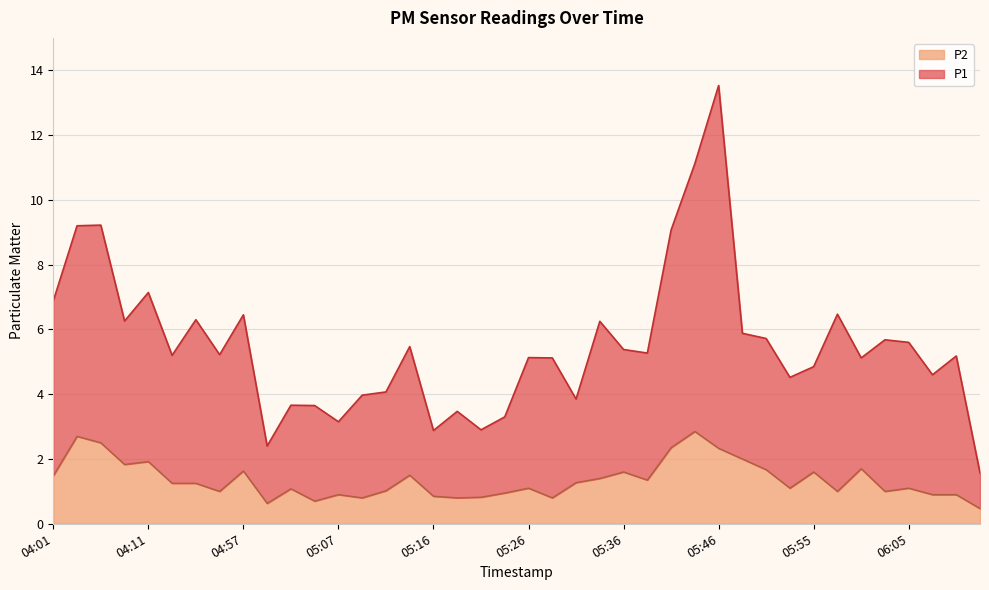

What position from the right is 05:50?

10